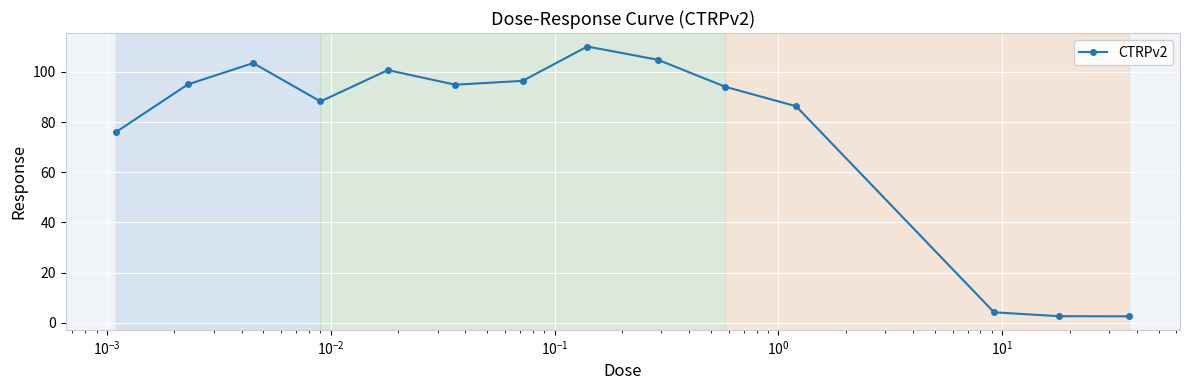

What is the greatest value displayed?

110.1